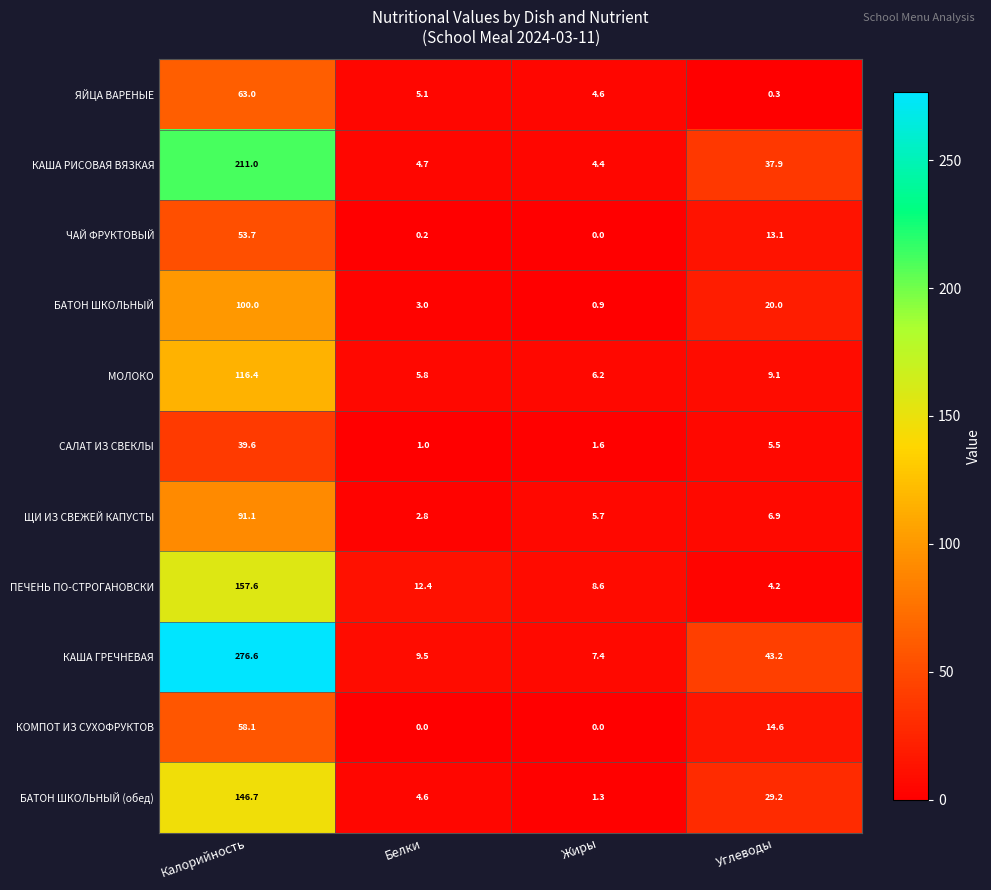

What is the total value across all series at Углеводы?

184.0